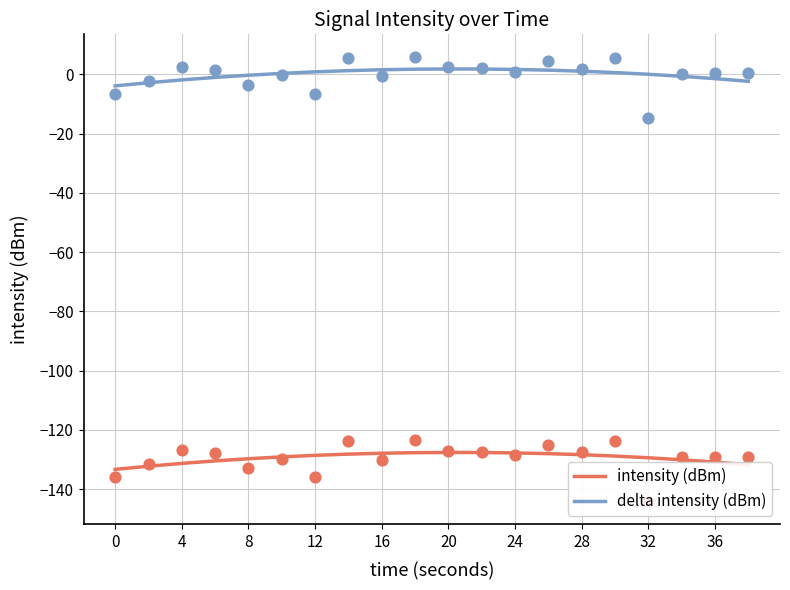

True or false: intensity (dBm) has a value of -128.6 at 12.

True